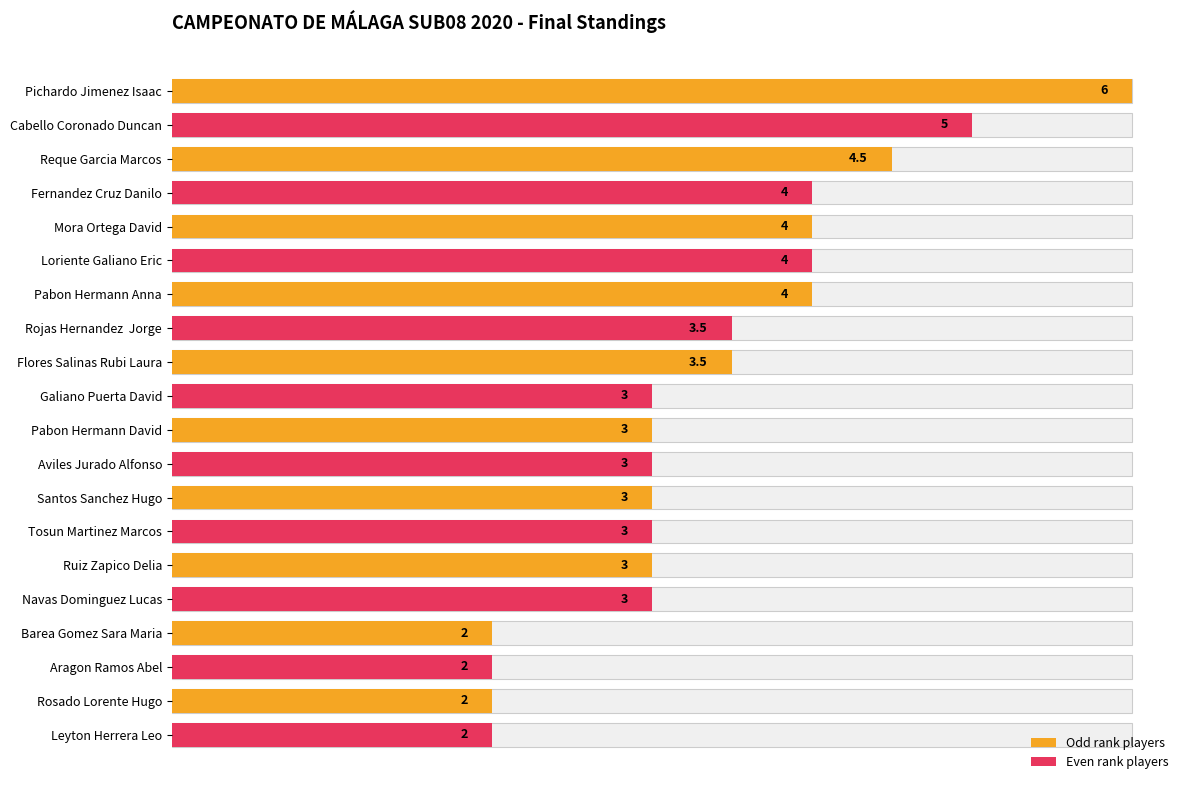

What is the value of the 7th bar from the left?

4.0